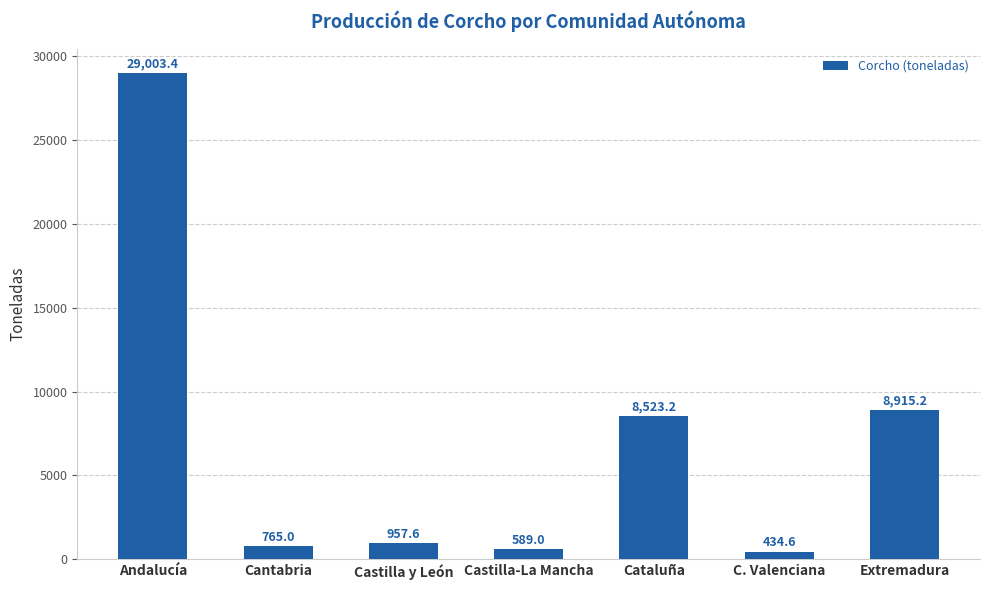

List the labels in order of value, smallest first.

C. Valenciana, Castilla-La Mancha, Cantabria, Castilla y León, Cataluña, Extremadura, Andalucía